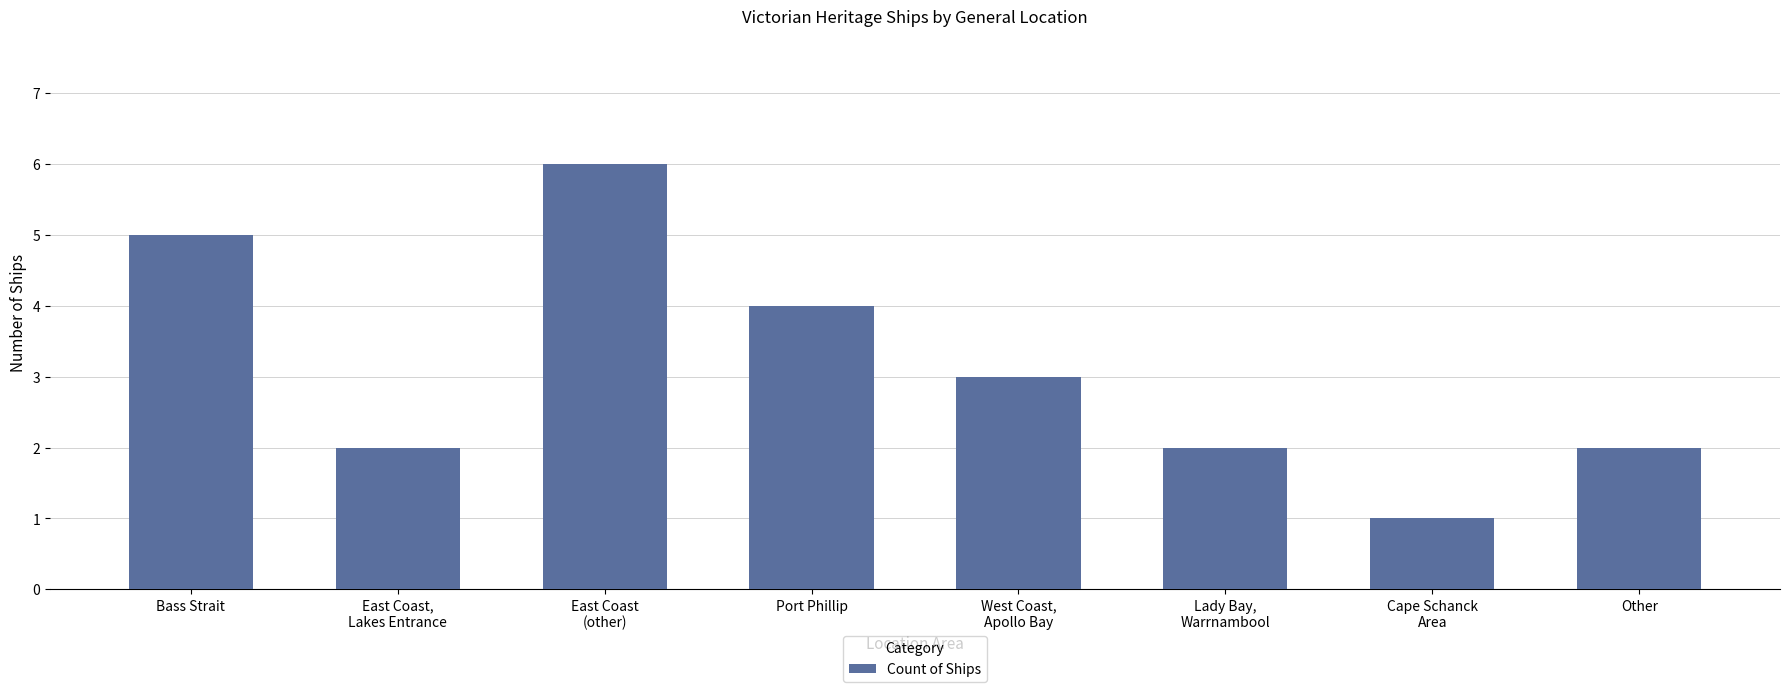

How many values are below 3?

4